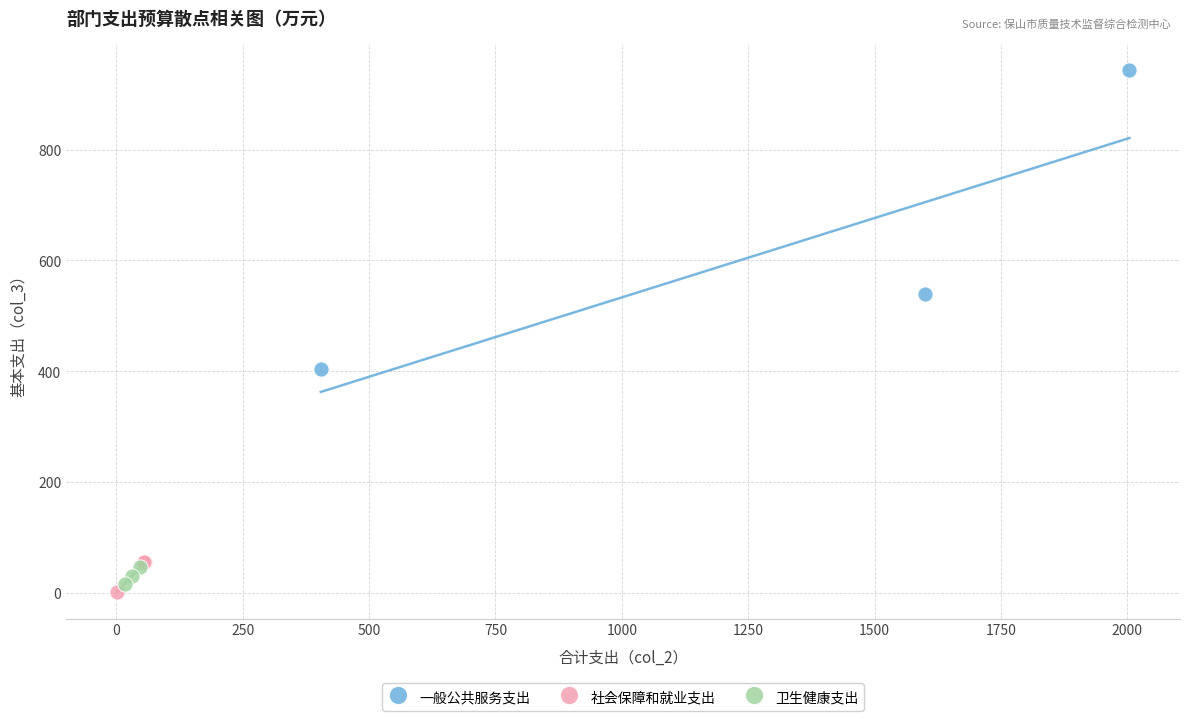

Which series has the largest Y range (max minus min)?

一般公共服务支出